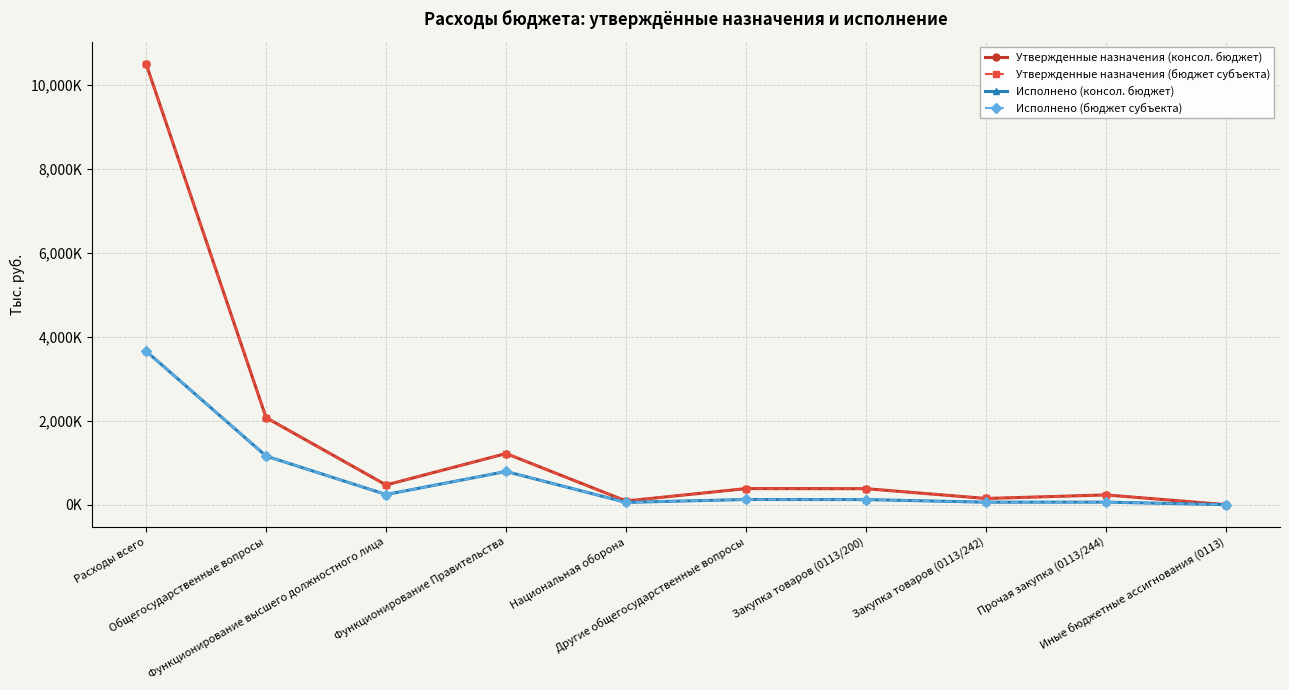

Is this an area chart (filled region under the line)?

No